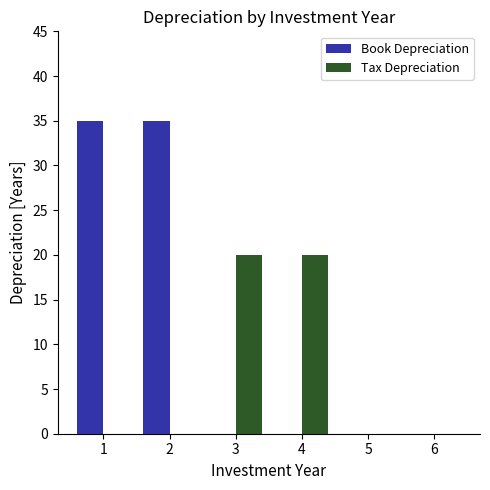

What is the greatest value displayed?

35